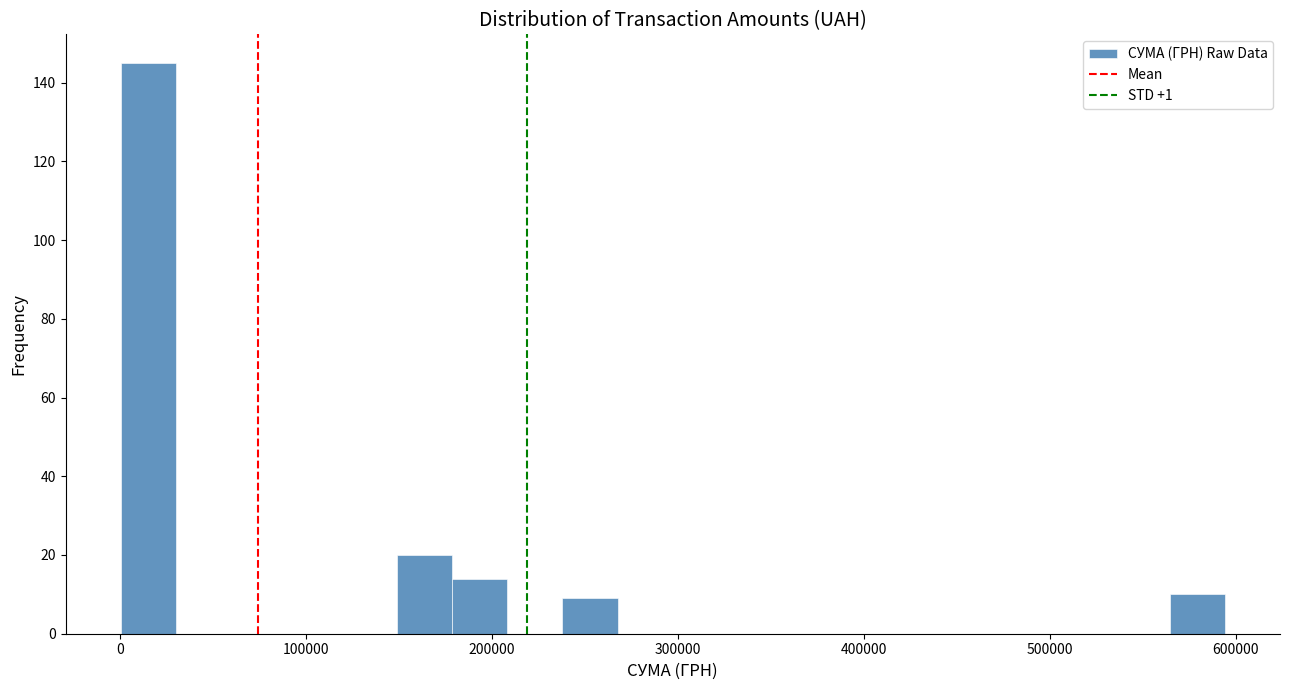

Read against the x-axis, roughly where is the centre of the tallest bar?

20000